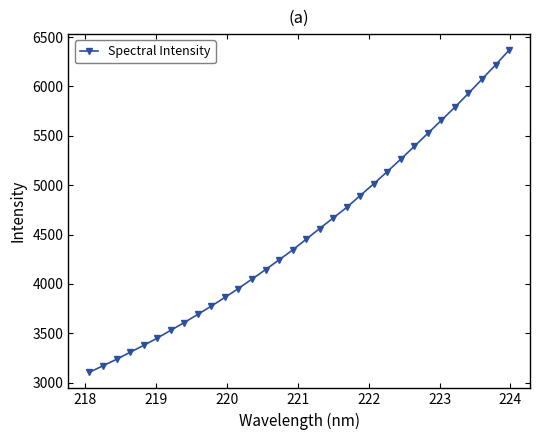

True or false: there are more than 2 points higher than both neighbors.

False